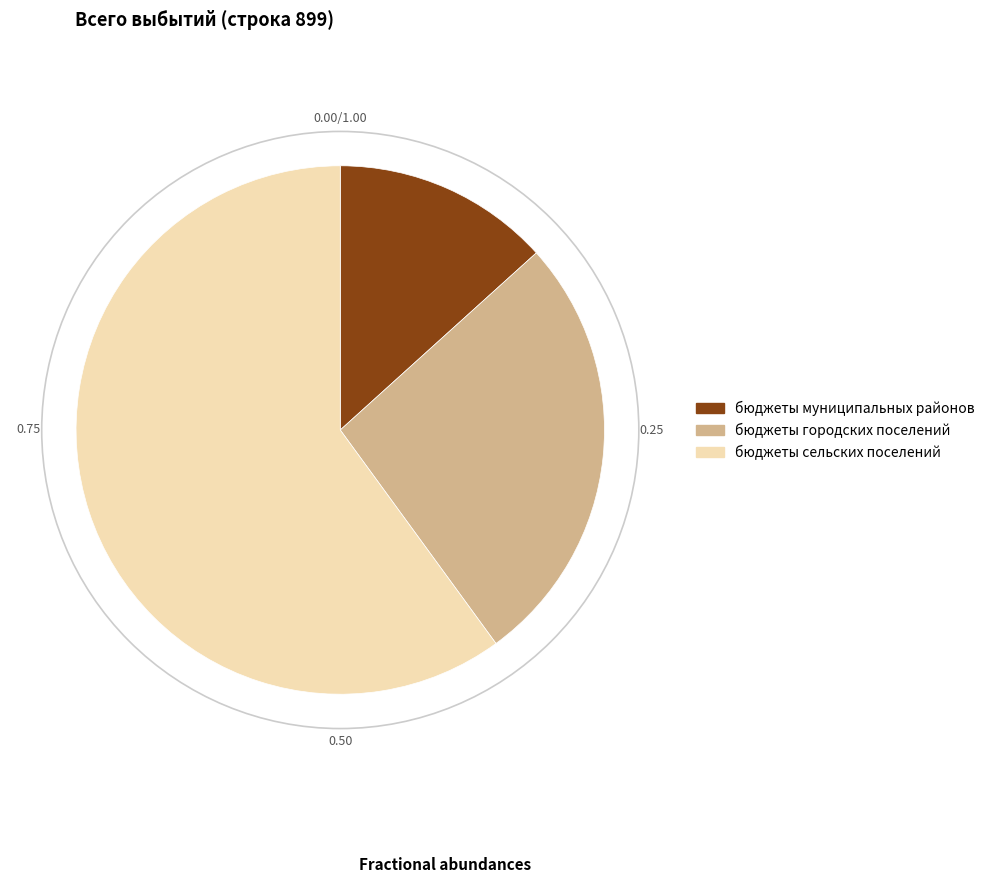

Which category has the smallest portion of the pie?

бюджеты муниципальных районов